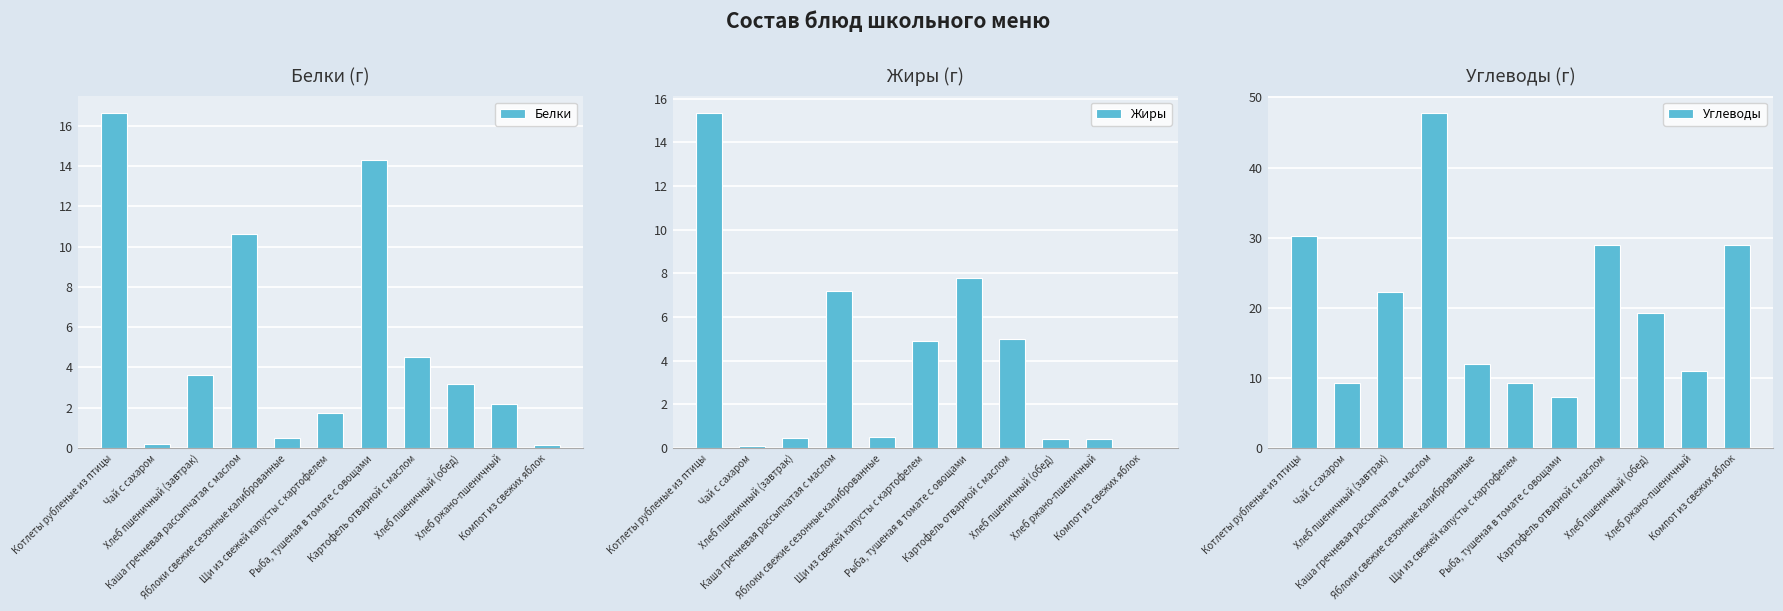

At which label does Углеводы first exceed 19?

Котлеты рубленые из птицы